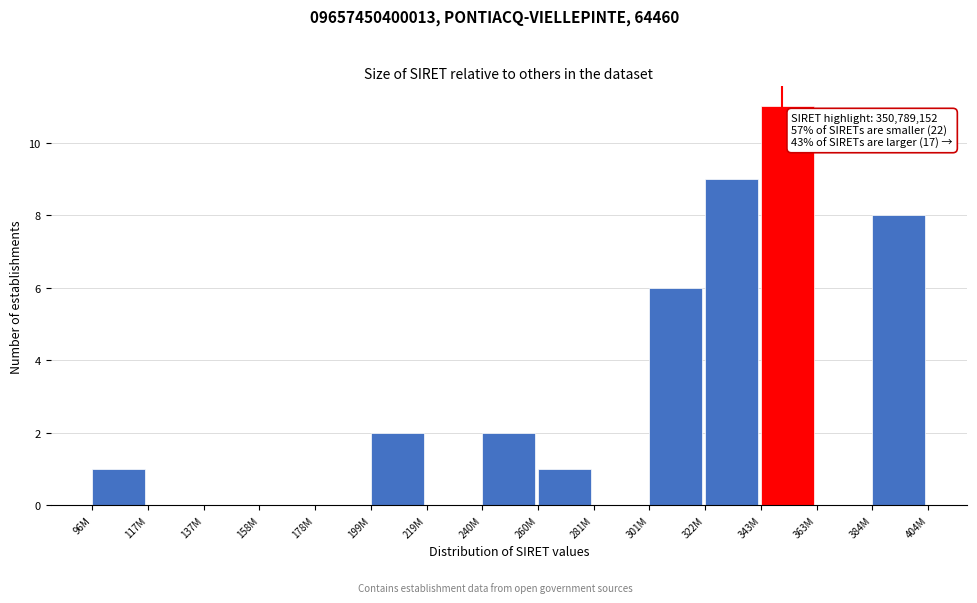

Reading left to right, transcribe all the data shown in this chart.

96M=1	117M=0	137M=0	158M=0	178M=0	199M=2	219M=0	240M=2	260M=1	281M=0	301M=6	322M=9	343M=11	363M=0	384M=8